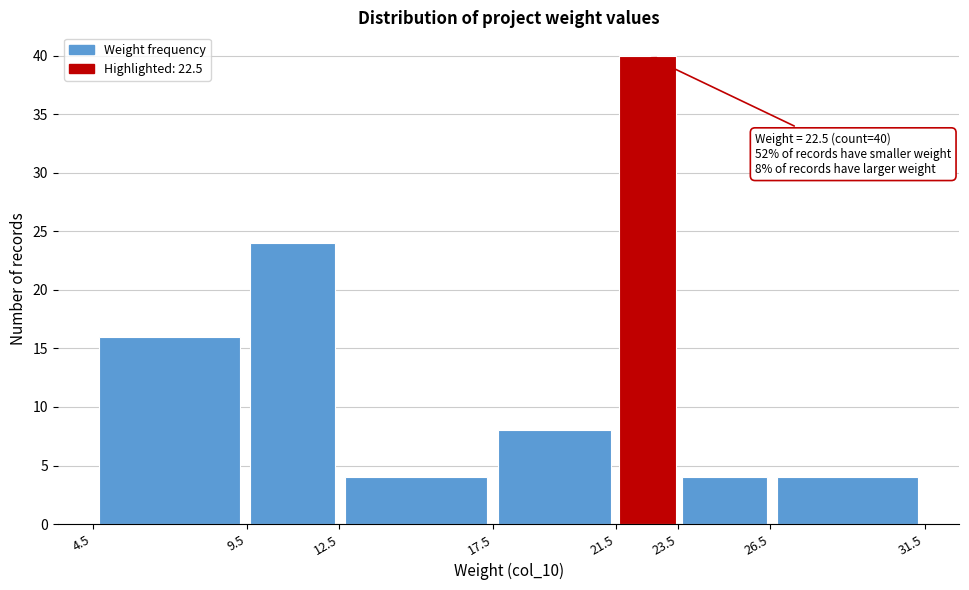

Which range on the x-axis has the tallest bar?

21.5 to 23.5